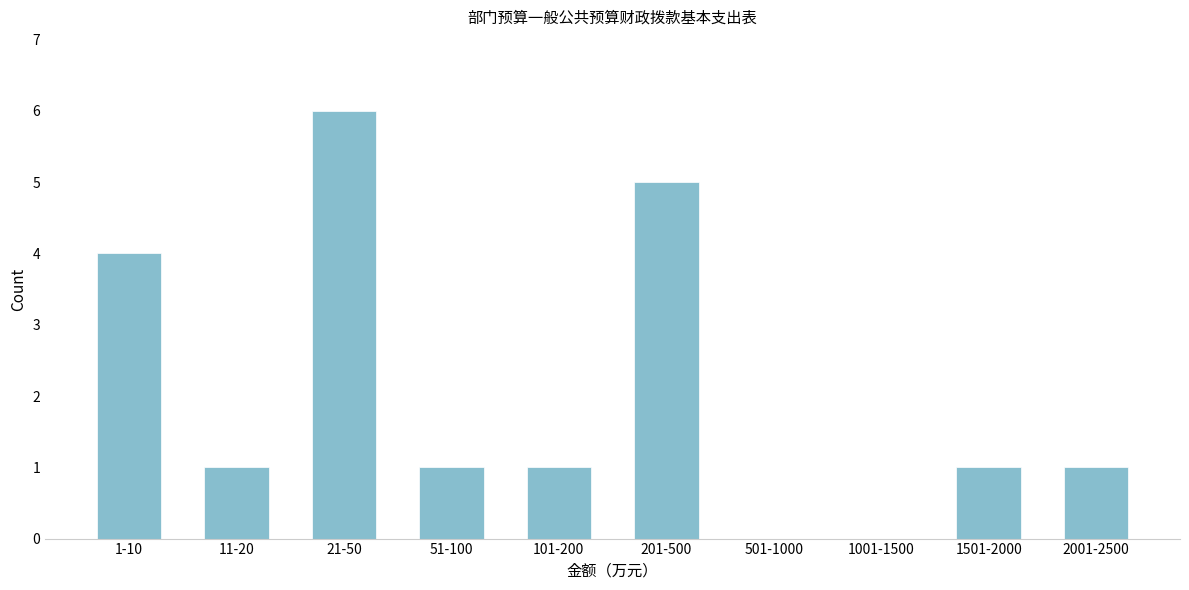

Reading right to left, extract all data points from this chart.

2001-2500=1	1501-2000=1	1001-1500=0	501-1000=0	201-500=5	101-200=1	51-100=1	21-50=6	11-20=1	1-10=4